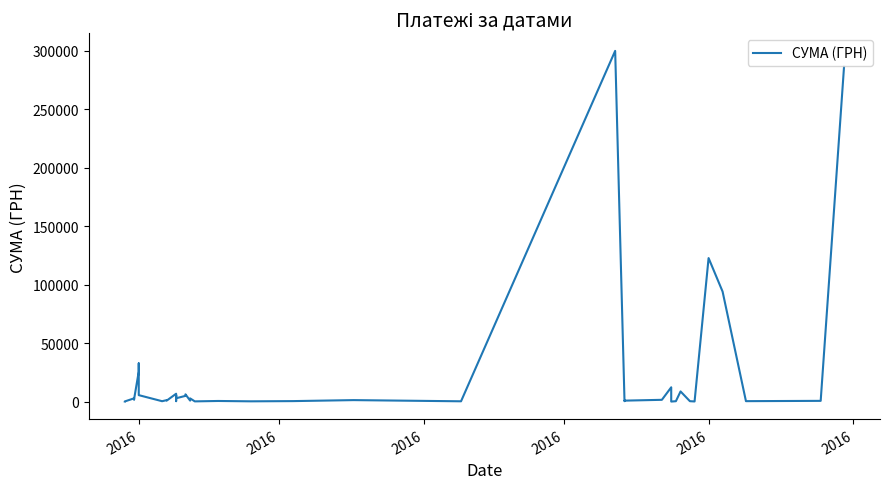

The value at 34 is 43.9. True or false?

False